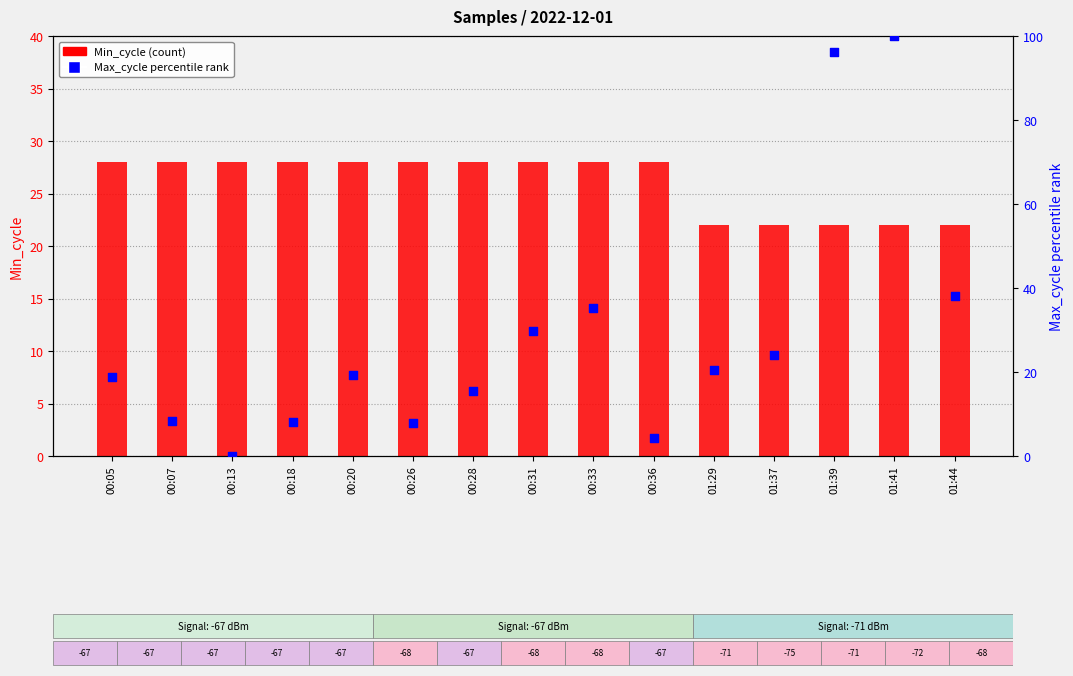

At how many categories does at least one series exceed 96?

2